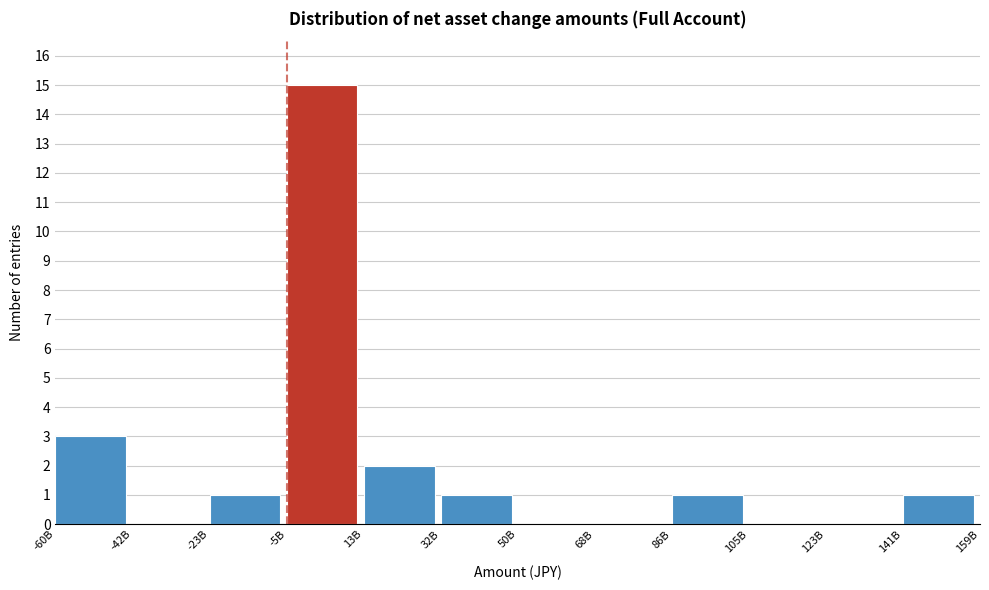

Reading left to right, extract all data points from this chart.

-60B=3	-42B=0	-23B=1	-5B=15	13B=2	32B=1	50B=0	68B=0	86B=1	105B=0	123B=0	141B=1